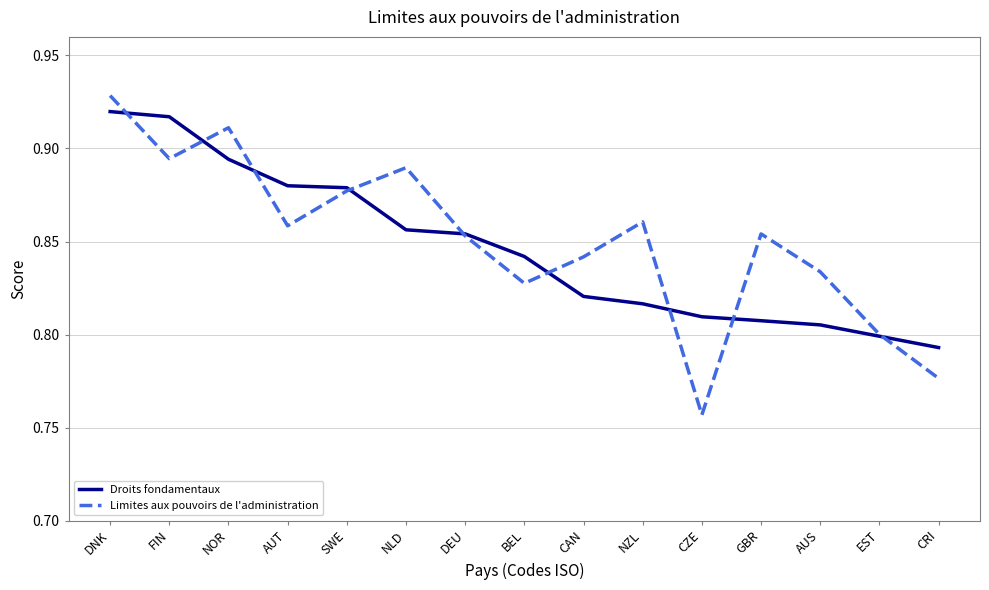

True or false: Limites aux pouvoirs de l'administration has more than 1 interior local peaks.

True